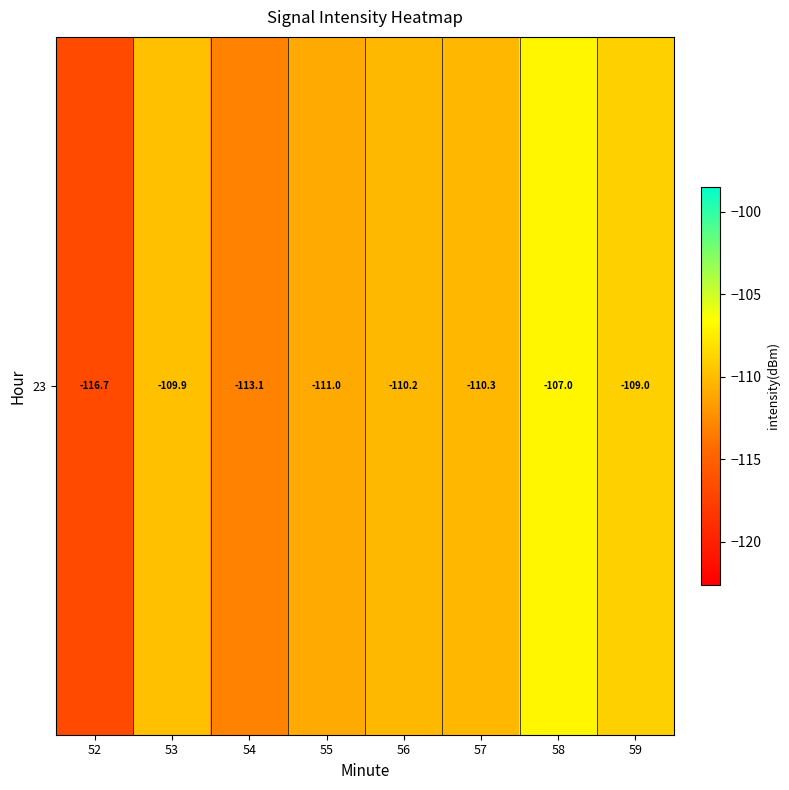

Where does the data first go above -110?

53